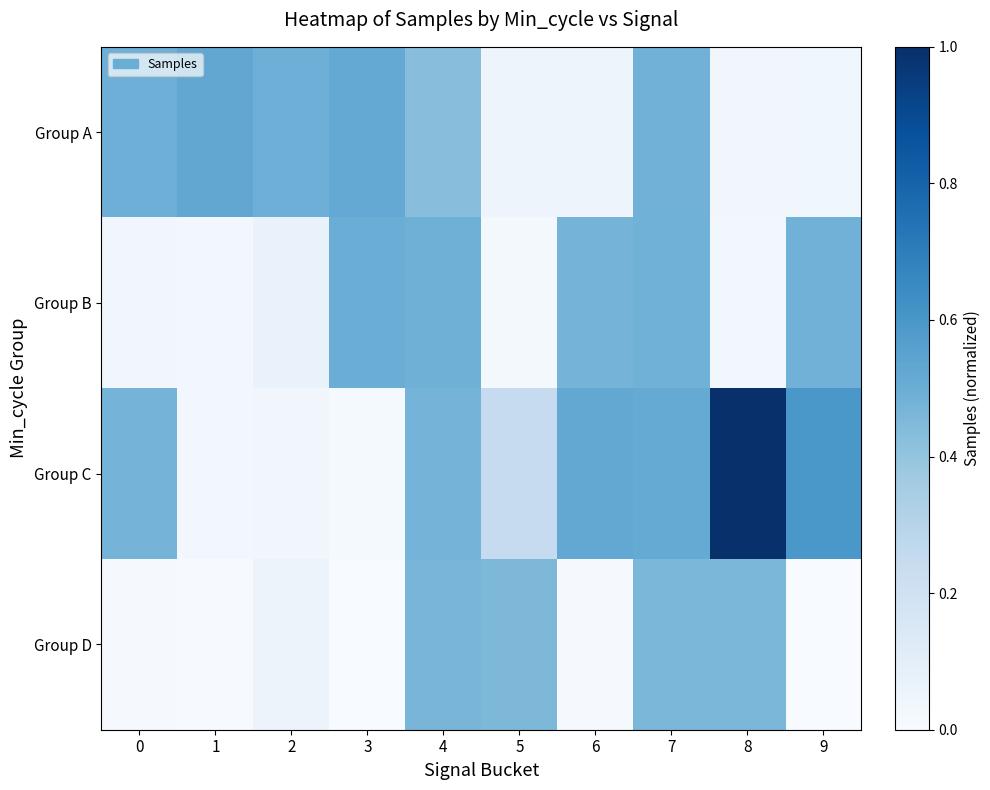

Reading left to right, transcribe all the data shown in this chart.

Group A: 0=0.5	1=0.5	2=0.5	3=0.5	4=0.4	5=0.0	6=0.0	7=0.5	8=0.0	9=0.0
Group B: 0=0.0	1=0.0	2=0.1	3=0.5	4=0.5	5=0.0	6=0.5	7=0.5	8=0.0	9=0.5
Group C: 0=0.5	1=0.0	2=0.0	3=0.0	4=0.5	5=0.2	6=0.5	7=0.5	8=1.0	9=0.6
Group D: 0=0.0	1=0.0	2=0.1	3=0.0	4=0.5	5=0.5	6=0.0	7=0.5	8=0.5	9=0.0